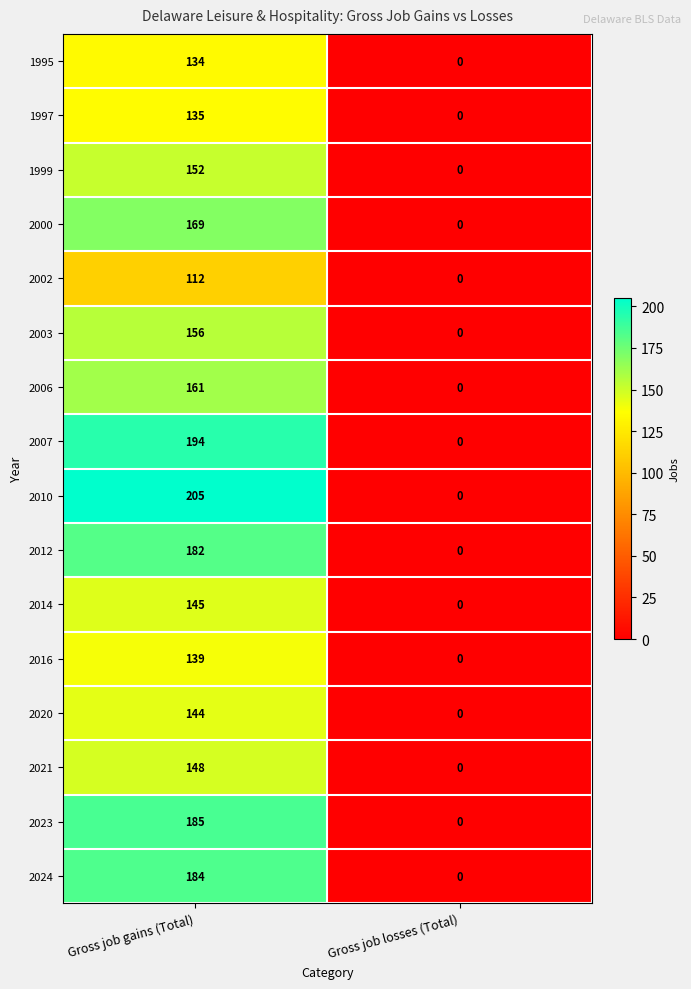

The 2006 series shows 216 at Gross job gains (Total). True or false?

False